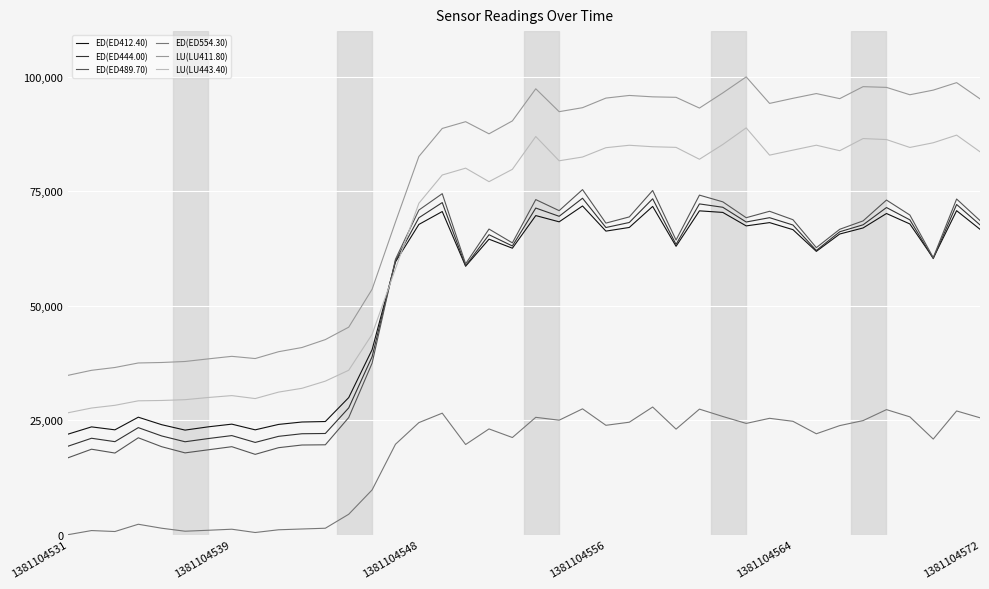

What is the highest value of the ED(ED489.70) series?

75378.2